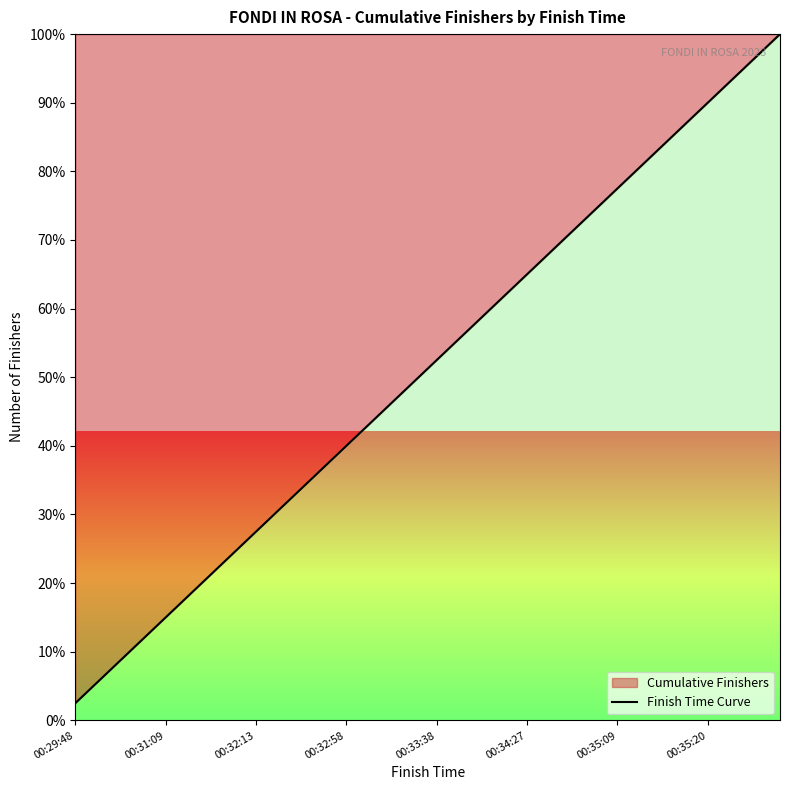

The value at 00:34:15 is 60.0. True or false?

True